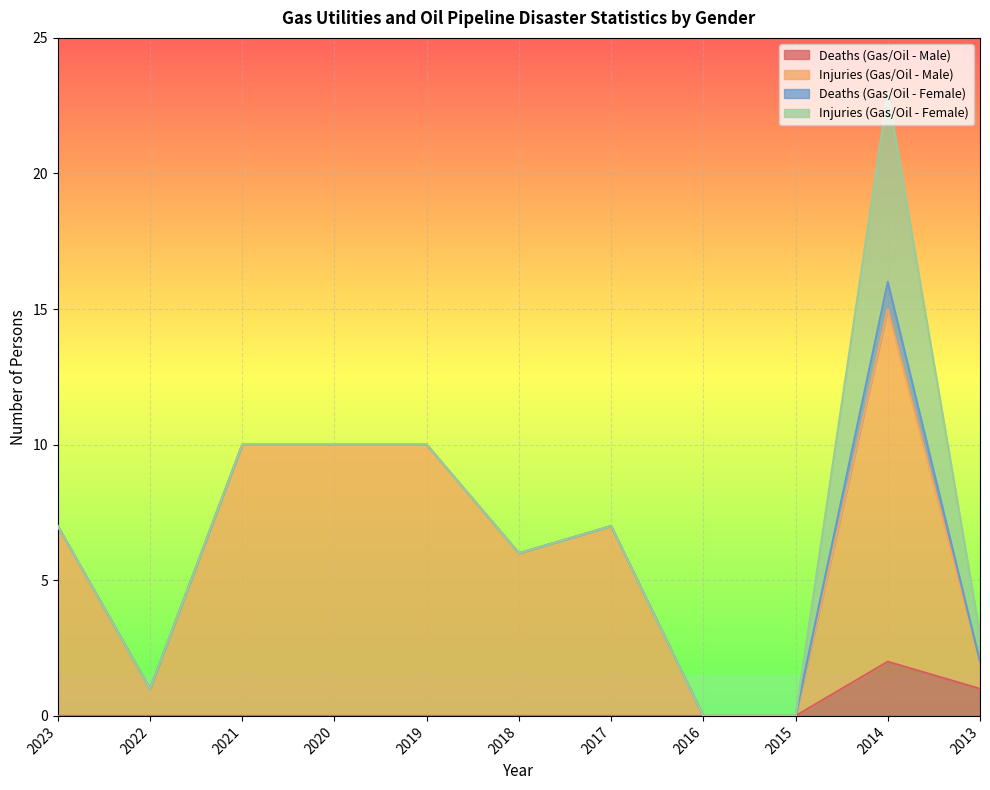

Is it true that Deaths (Gas/Oil - Male) equals -1 at 2016?

False